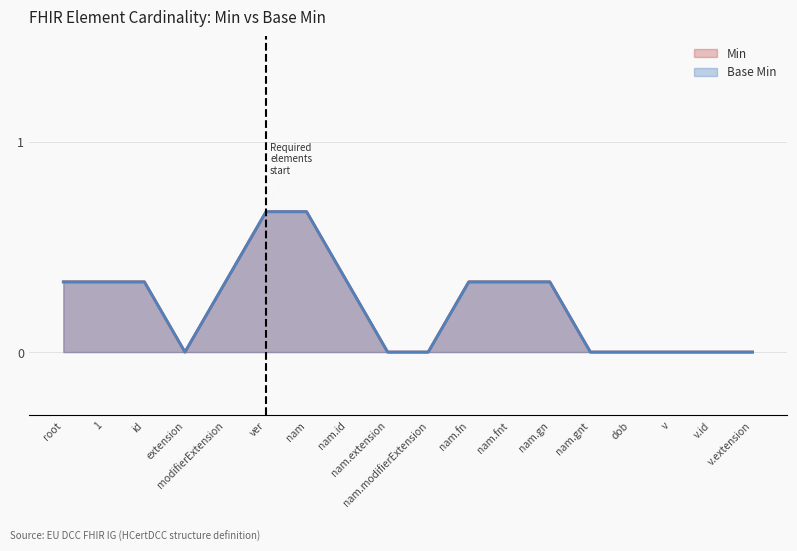

At which category does Base Min reach its first local peak?

HCertDCC.1